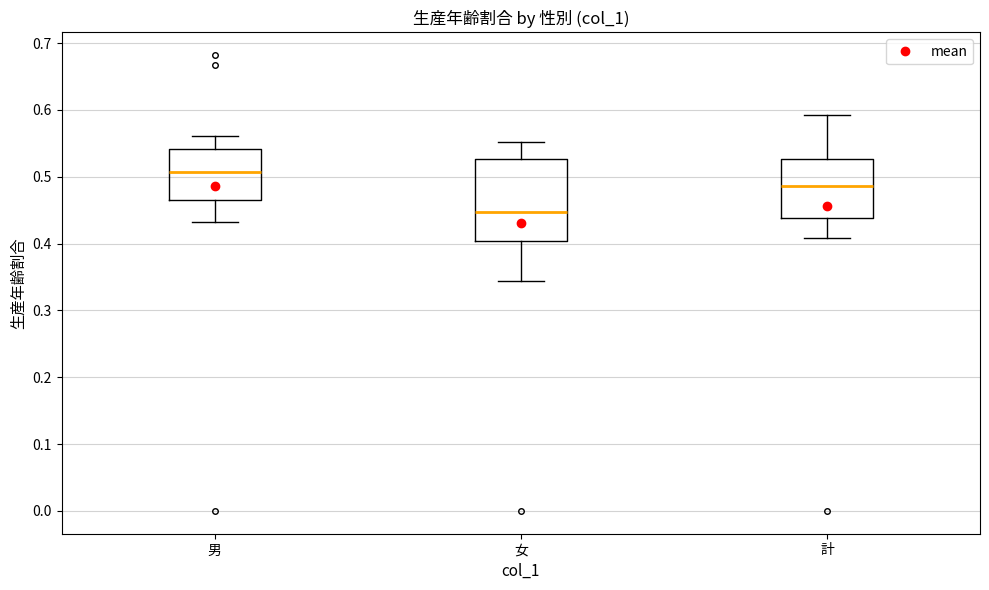

Reading left to right, read every box against the y-axis: the position of its median line, the range the box covers, and the ends of its whiskers. The values are not printed on the chart, so give them approximately, as read against the axis.

男: median 0.51, box 0.47 to 0.54, whiskers 0.43 to 0.56
女: median 0.45, box 0.40 to 0.53, whiskers 0.34 to 0.55
計: median 0.49, box 0.44 to 0.53, whiskers 0.41 to 0.59